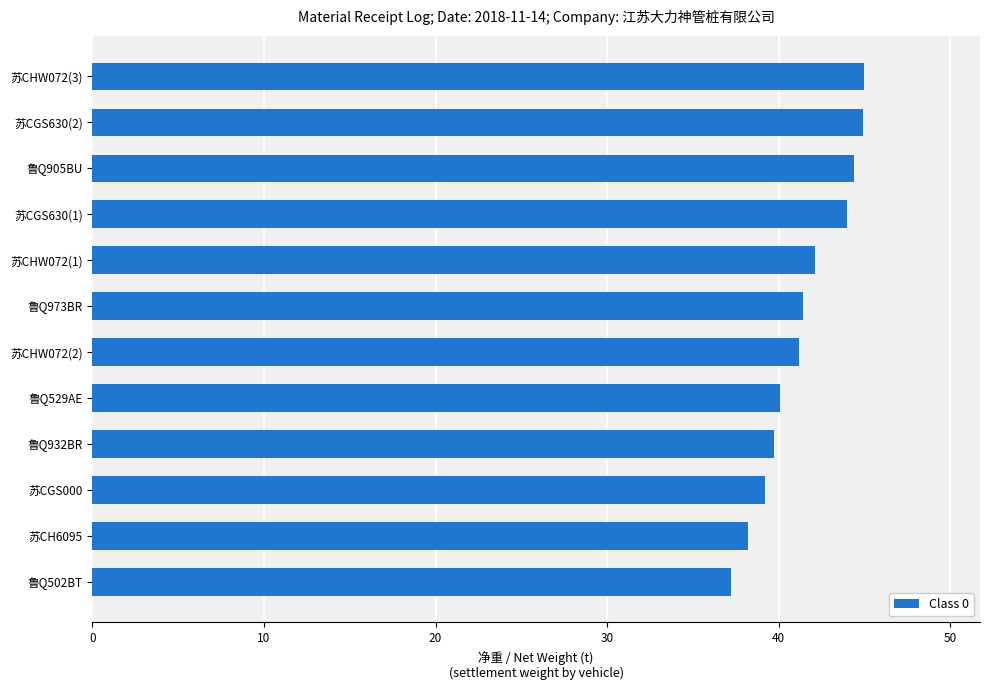

What is the difference between the maximum and second lowest values?

6.8